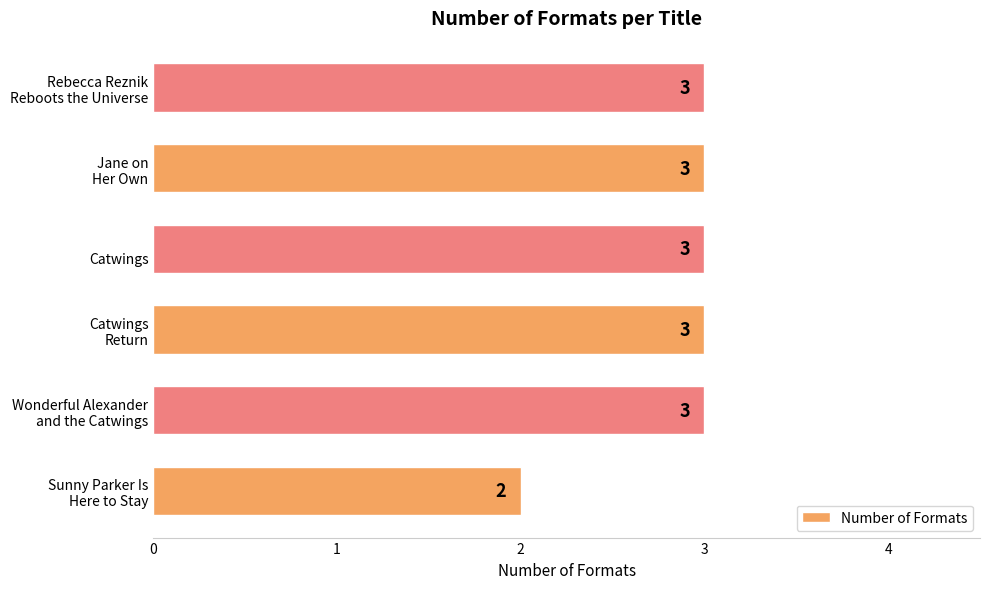

What is the maximum value shown in the chart?

3